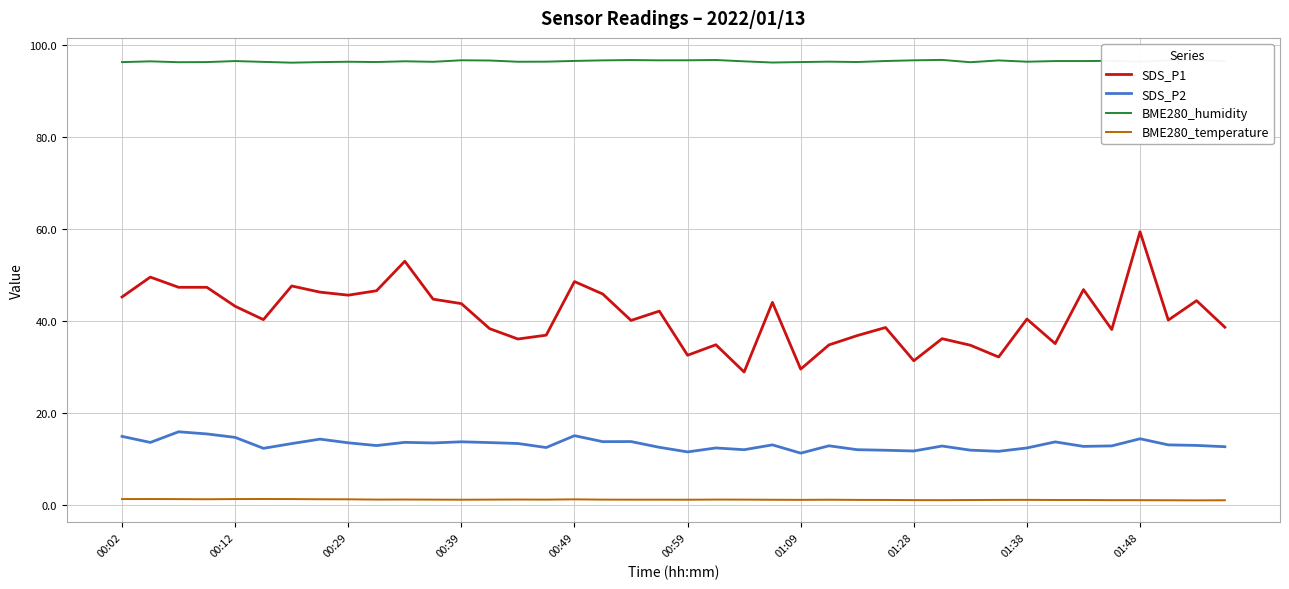

True or false: BME280_temperature and BME280_humidity intersect in this chart.

False